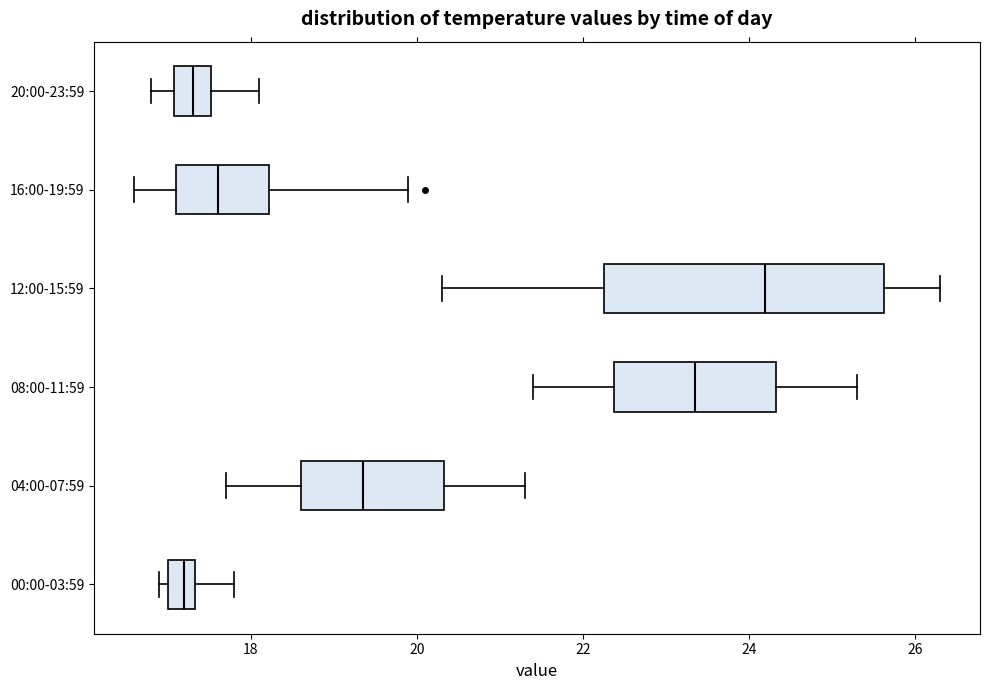

Reading bottom to top, transcribe this box plot: for each box, give where its median line is, the range the box spans, and where its two whiskers end, as read against the x-axis. The values are not printed on the chart, so give them approximately, as read against the axis.

00:00-03:59: median 17.2, box 17.0 to 17.4, whiskers 17.0 (just left of the box's left edge) to 17.8
04:00-07:59: median 19.4, box 18.6 to 20.4, whiskers 17.8 to 21.4
08:00-11:59: median 23.4, box 22.4 to 24.4, whiskers 21.4 to 25.4
12:00-15:59: median 24.2, box 22.2 to 25.6, whiskers 20.4 to 26.4
16:00-19:59: median 17.6, box 17.2 to 18.2, whiskers 16.6 to 20.0
20:00-23:59: median 17.4, box 17.0 to 17.6, whiskers 16.8 to 18.2